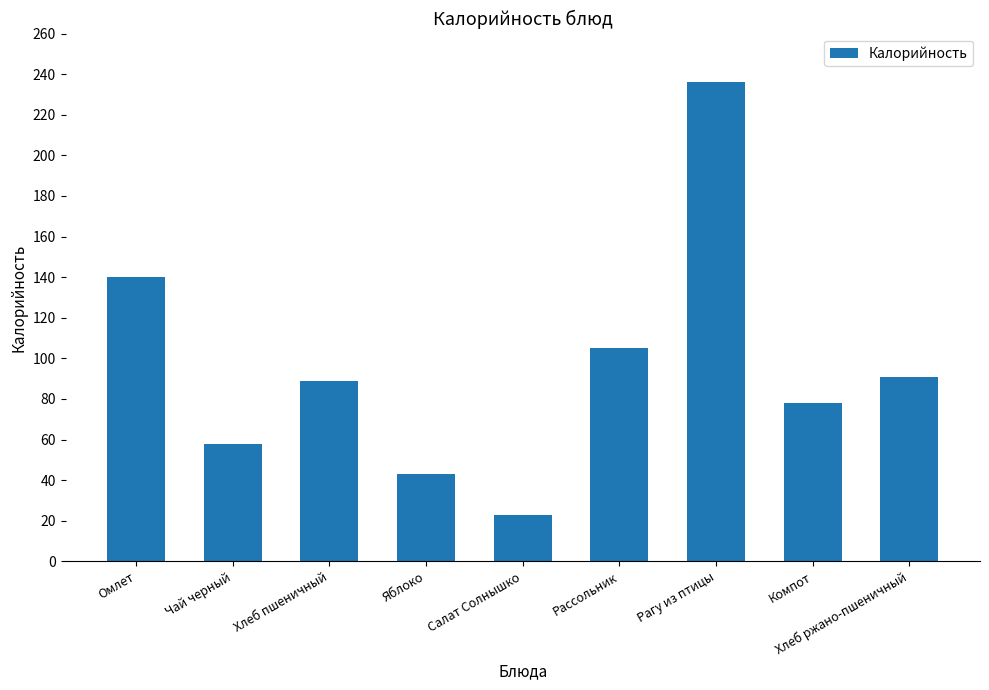

Reading right to left, list all the values displayed in this chart.

91	78	236	105	23	43	89	58	140